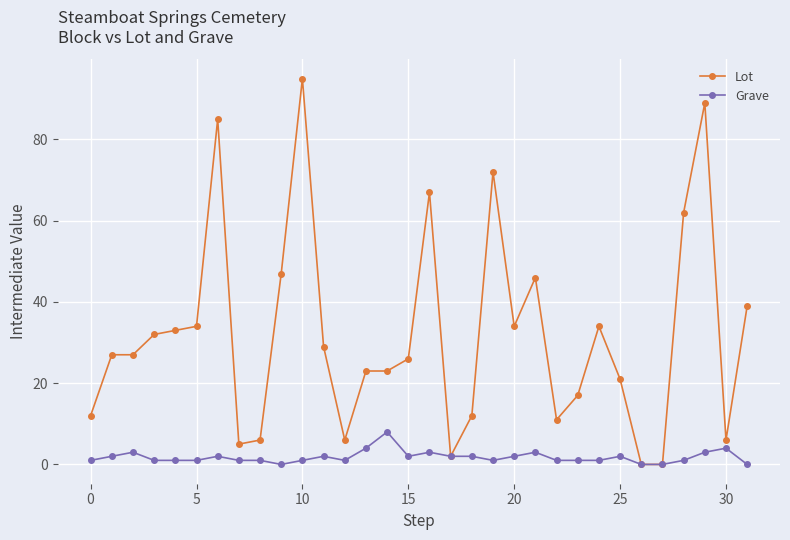

Which series has the widest spread of values?

Lot